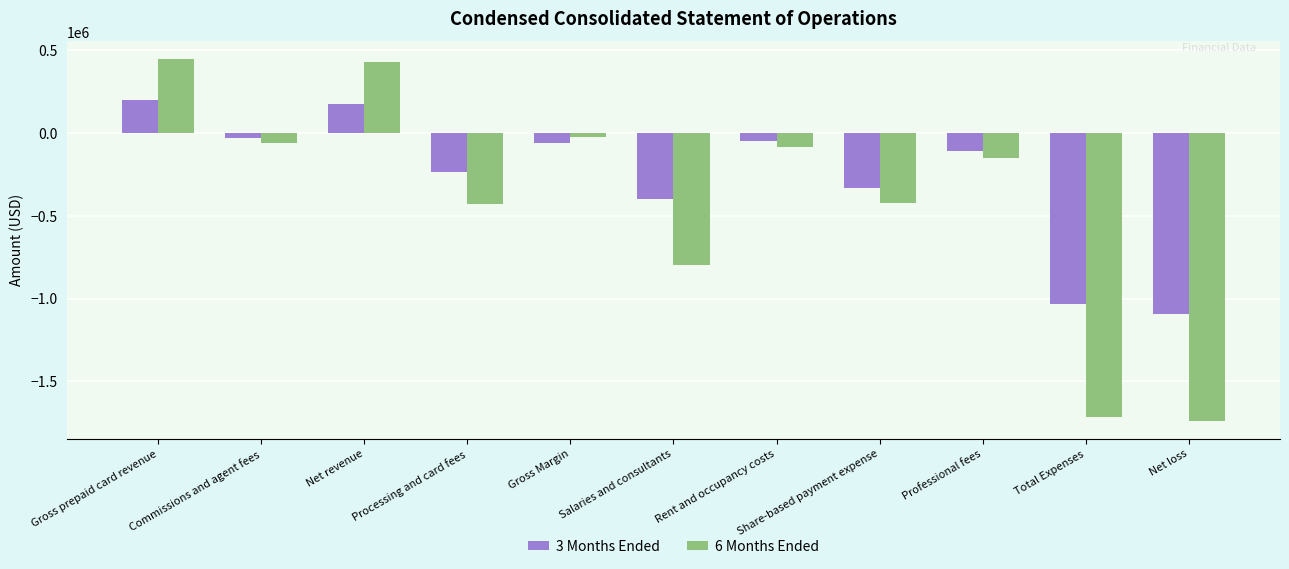

How many groups of bars are there?

11